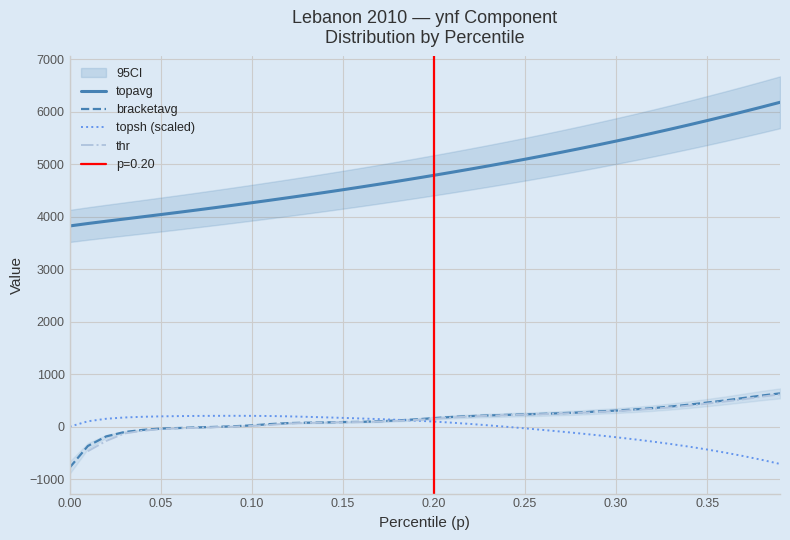

What is the minimum value for bracketavg?

-779.3